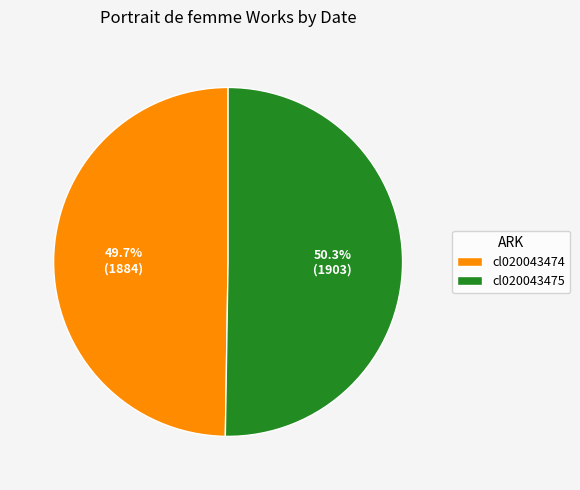

What is the majority slice?

cl020043475